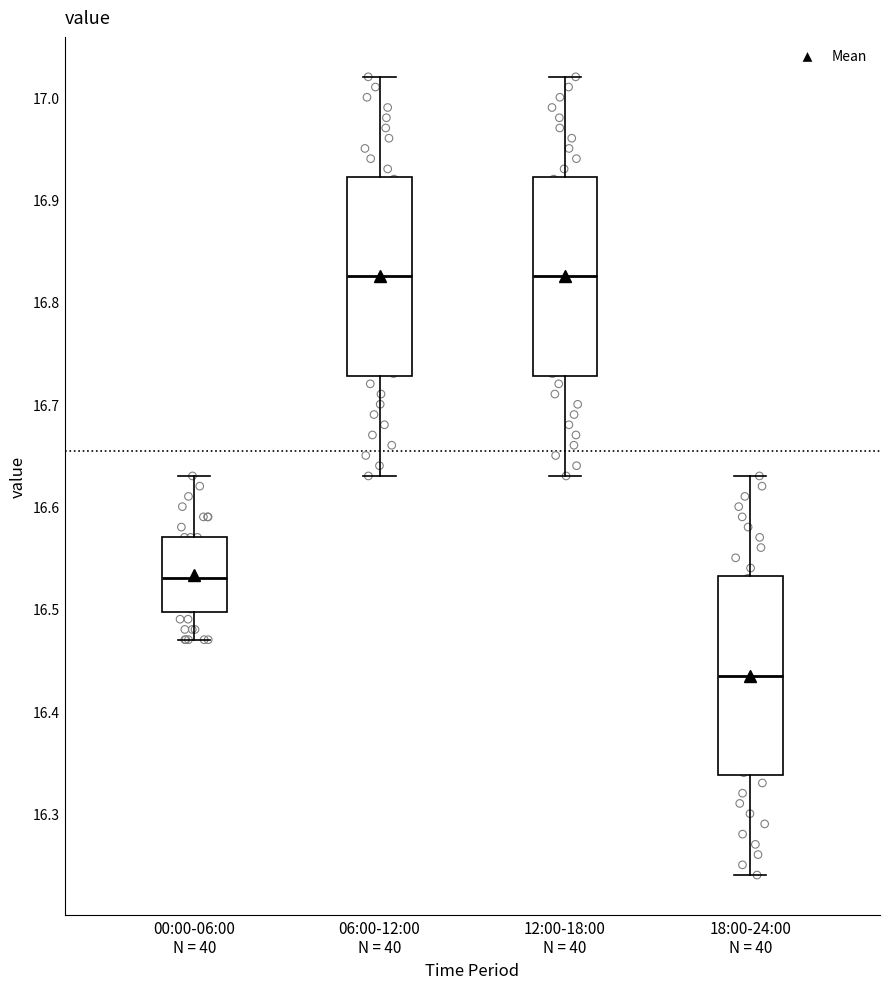

Reading left to right, transcribe this box plot: for each box, give where its median line is, the range the box spans, and where its two whiskers end, as read against the y-axis. The values are not printed on the chart, so give them approximately, as read against the axis.

00:00-06:00 N = 40: median 16.53, box 16.50 to 16.57, whiskers 16.47 to 16.63
06:00-12:00 N = 40: median 16.83, box 16.73 to 16.92, whiskers 16.63 to 17.02
12:00-18:00 N = 40: median 16.83, box 16.73 to 16.92, whiskers 16.63 to 17.02
18:00-24:00 N = 40: median 16.44, box 16.34 to 16.53, whiskers 16.24 to 16.63